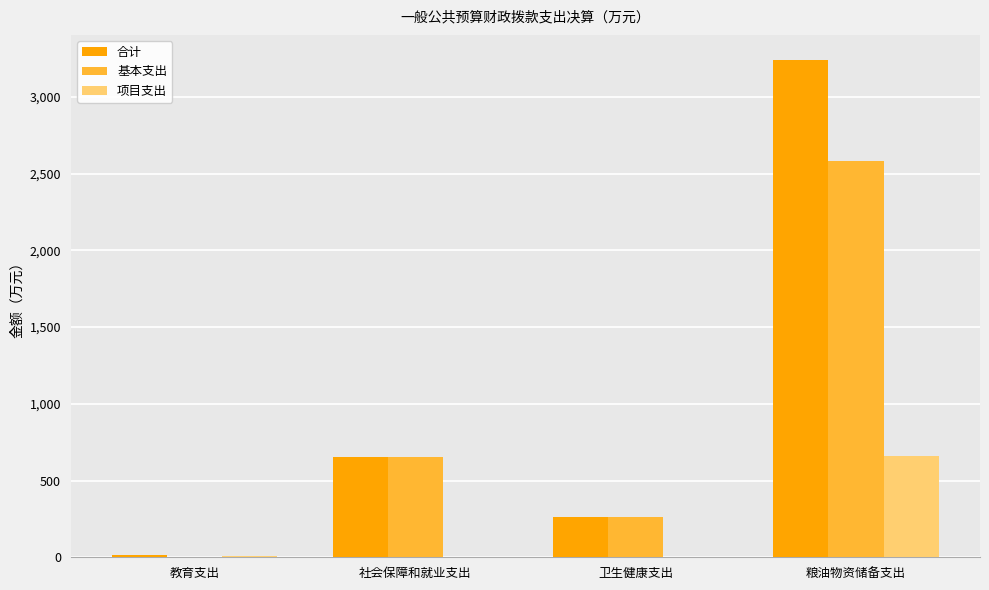

Is the value of 合计 at 卫生健康支出 greater than the value of 基本支出 at 粮油物资储备支出?

No